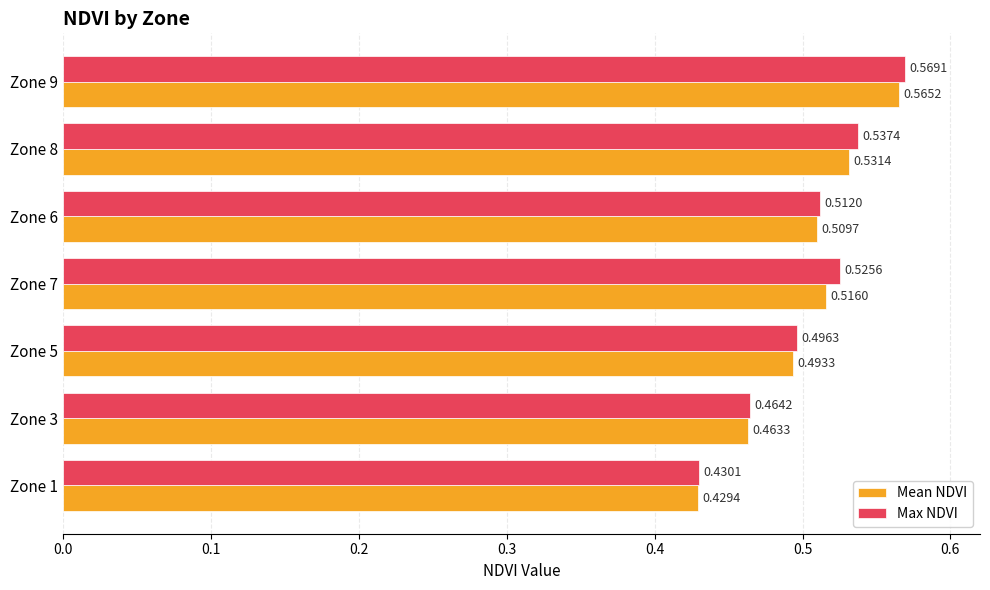

At Zone 7, list the series in order from smallest to largest.

Mean NDVI, Max NDVI